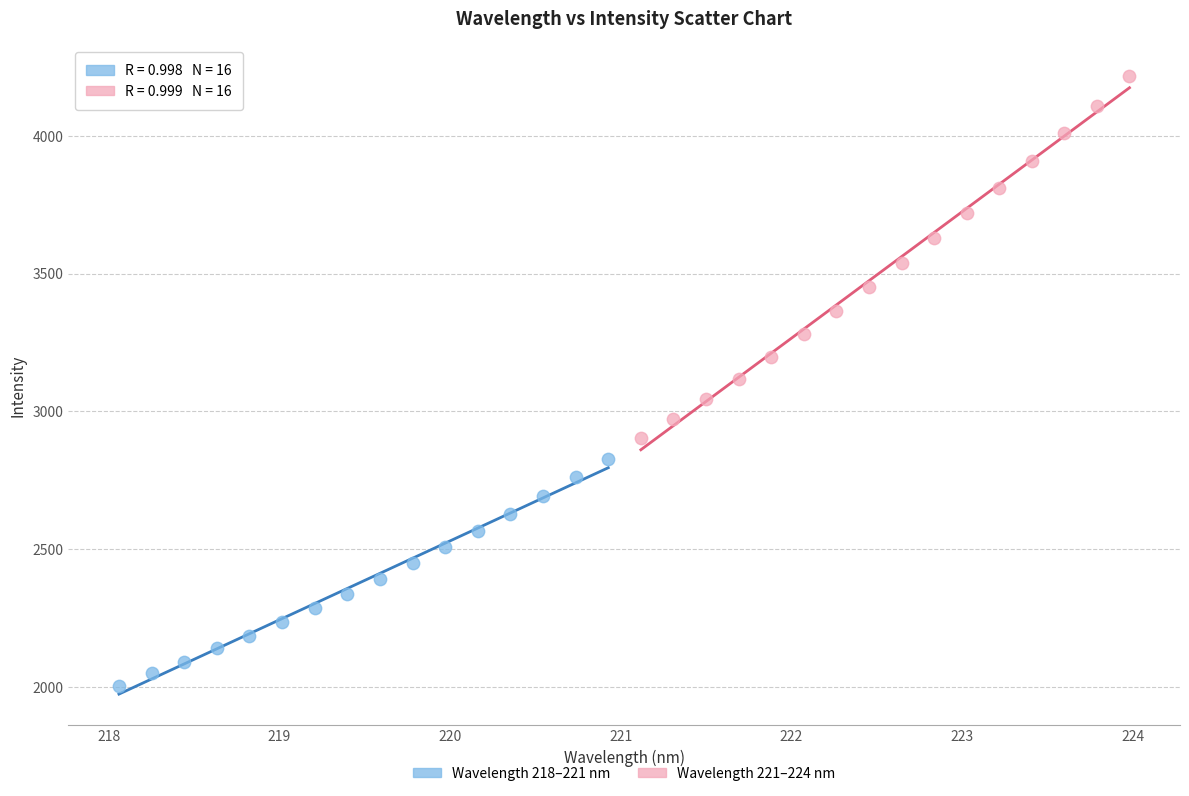

Which series has the largest Y range (max minus min)?

Wavelength 221–224 nm